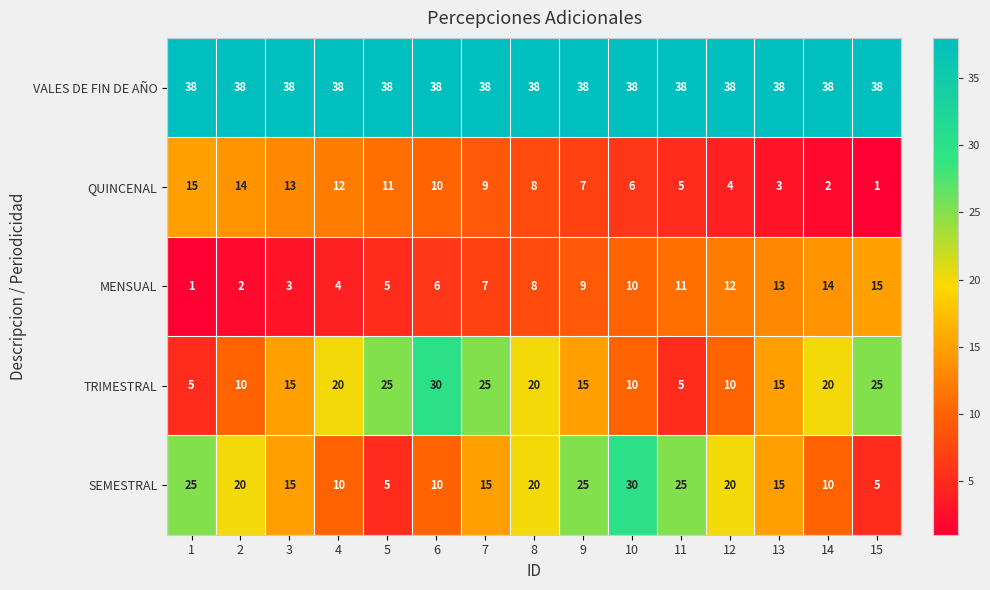

What is the total value across all series at 10?

94